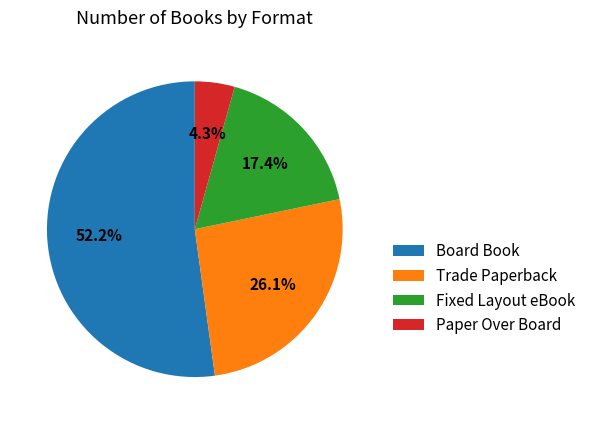

Between Board Book and Paper Over Board, which is larger?

Board Book